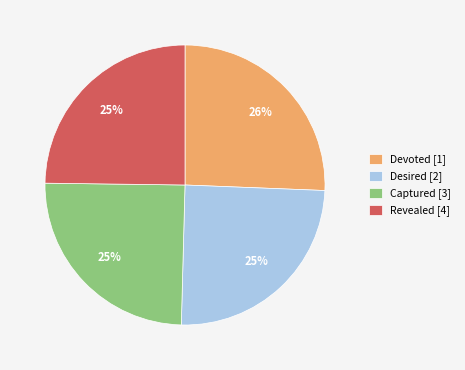

To the nearest percent, what is the average slice percentage?

25%